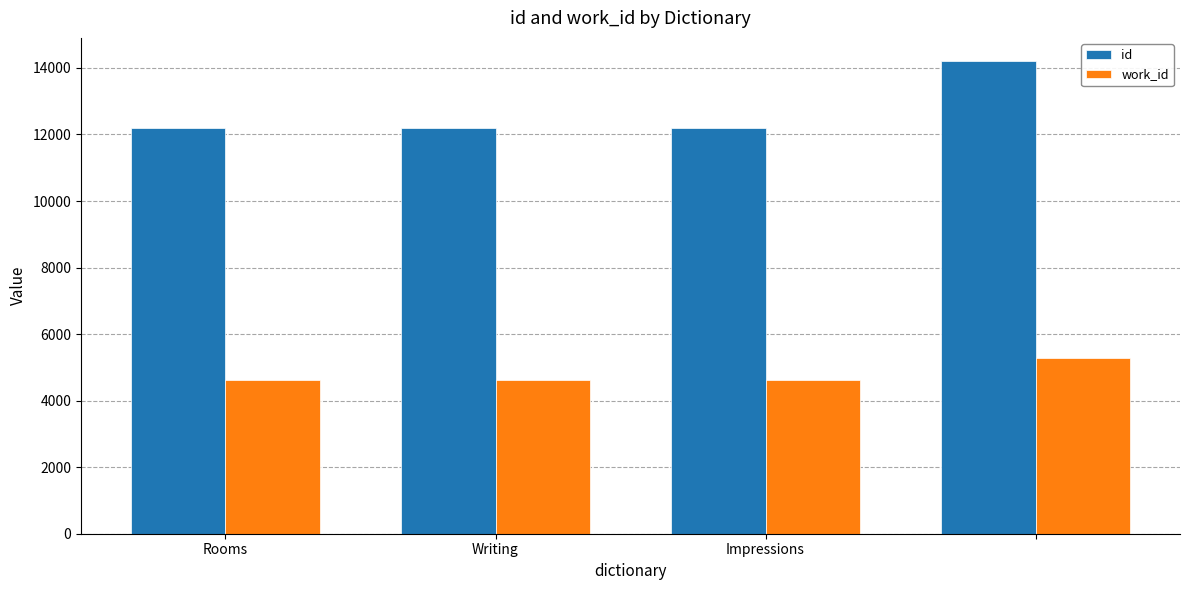

What is the minimum value shown in the chart?

4635